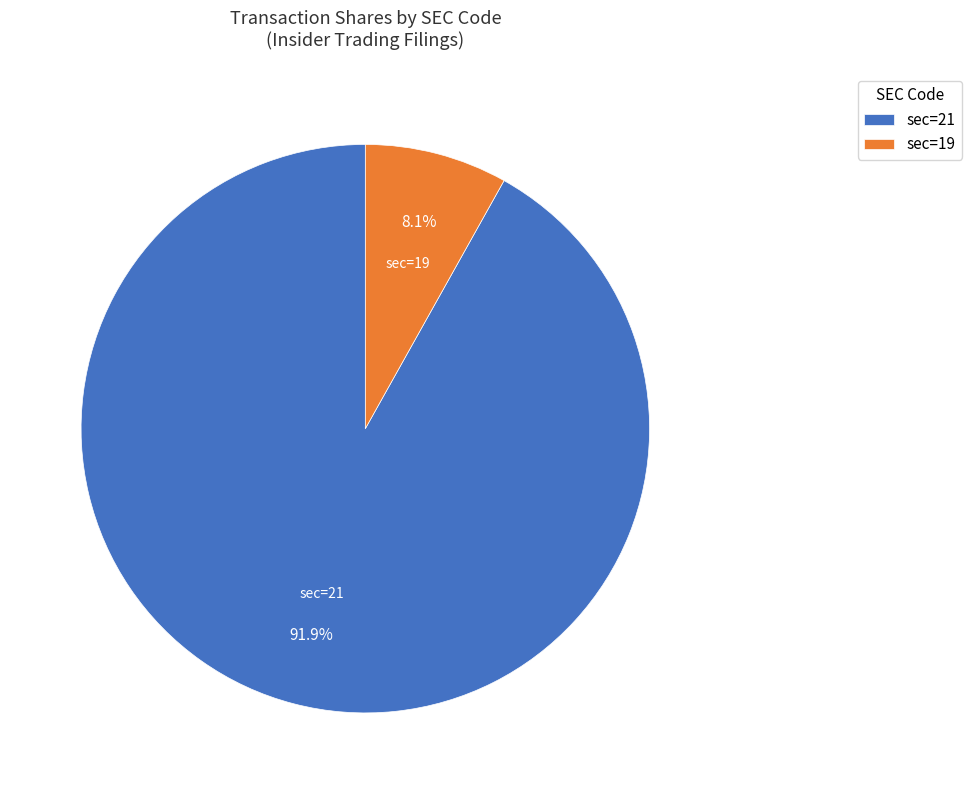

How many segments does this pie chart have?

2